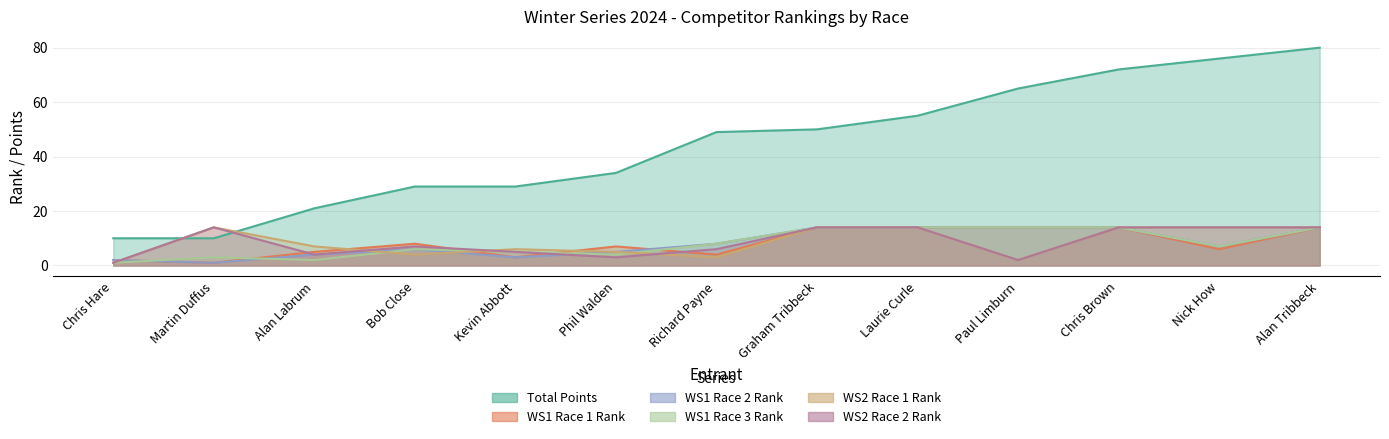

The WS1 R1 Rank series shows 21 at Graham Tribbeck. True or false?

False